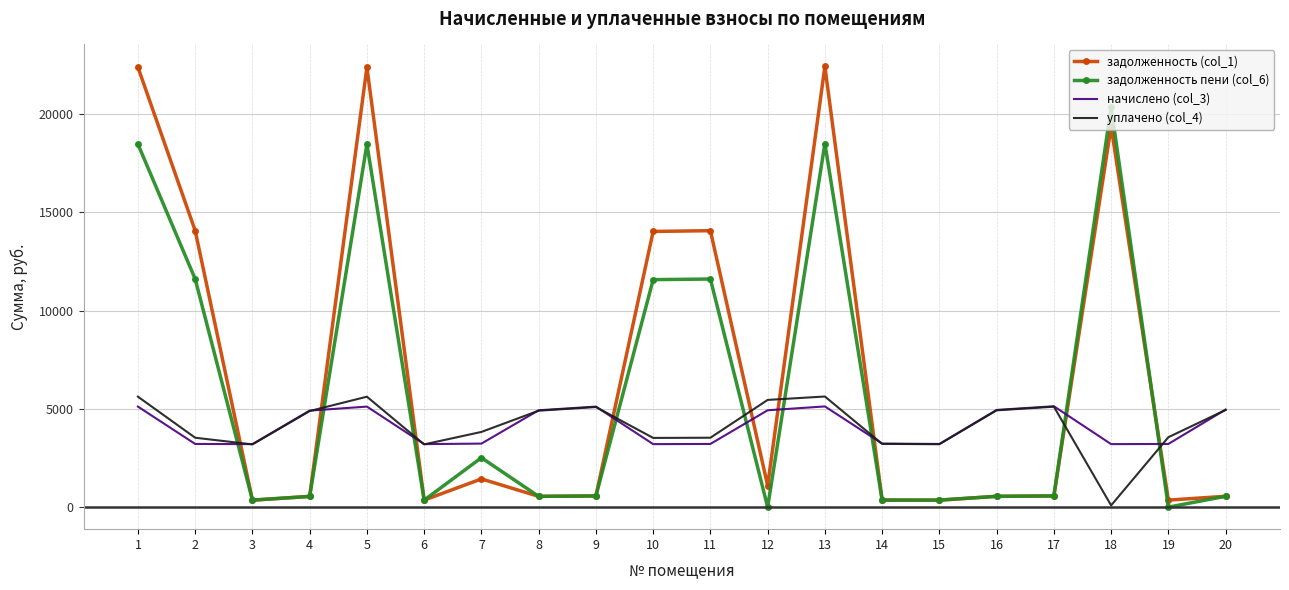

Is the value of уплачено (col_4) at 10 greater than the value of начислено (col_3) at 20?

No